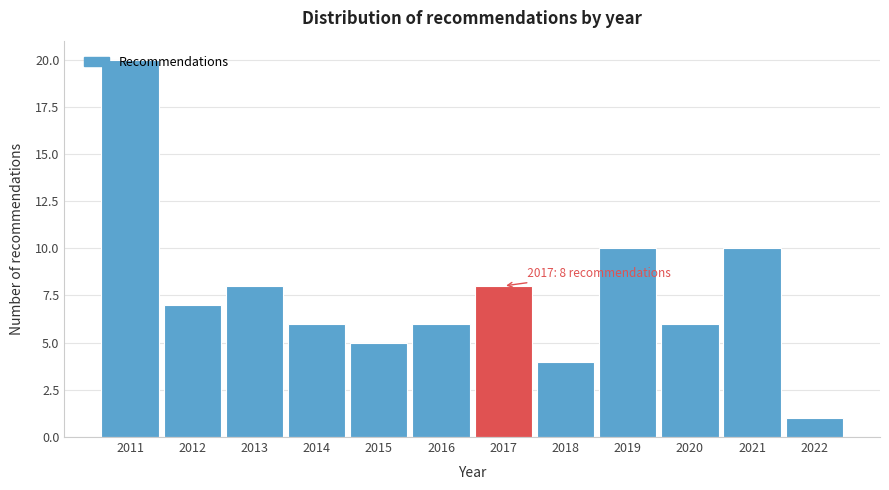

Over which range of the x-axis is the bar tallest?

2010.5 to 2011.5